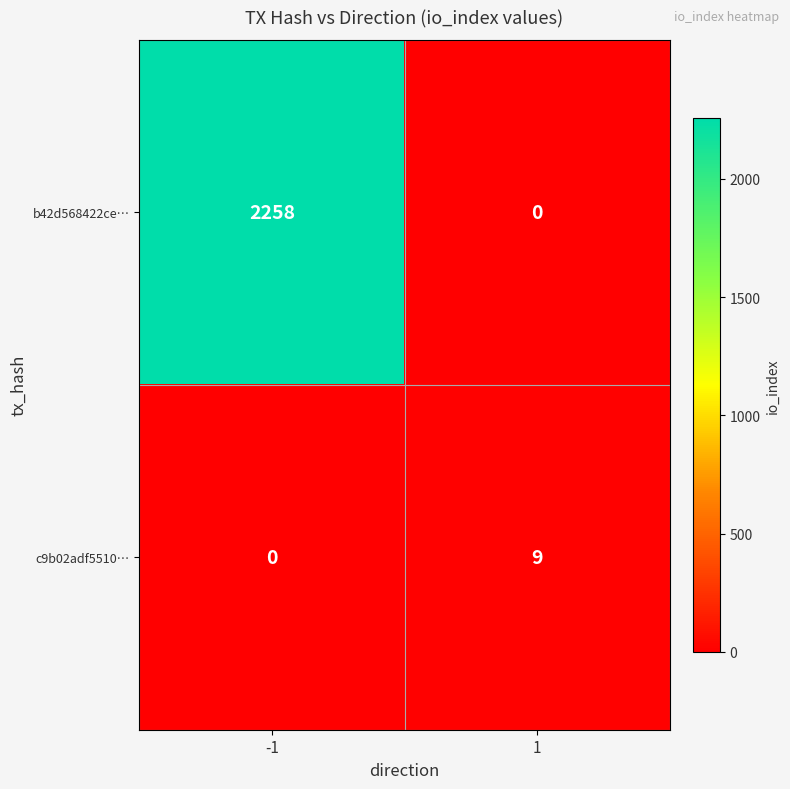

How many values in the b42d568422ce… series are below 2258?

1